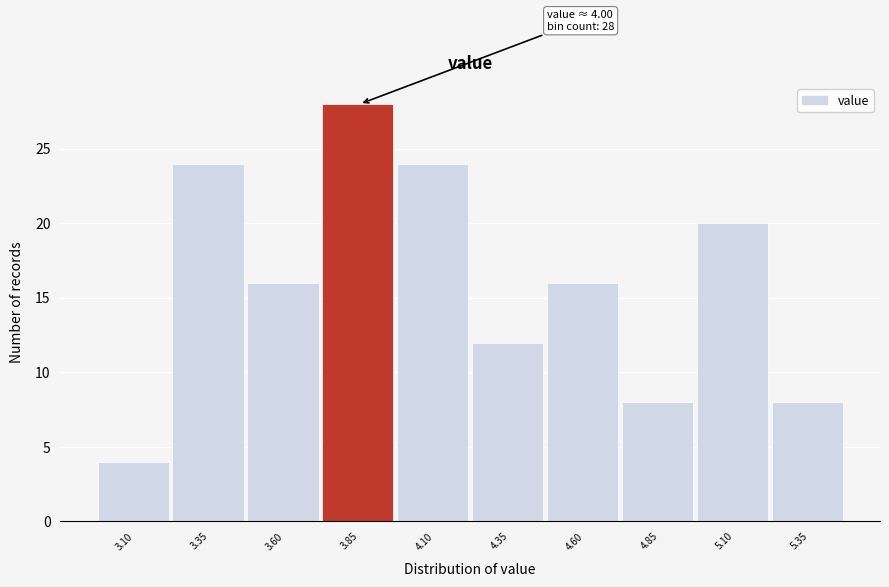

Reading left to right, extract all data points from this chart.

3.10=4	3.35=24	3.60=16	3.85=28	4.10=24	4.35=12	4.60=16	4.85=8	5.10=20	5.35=8